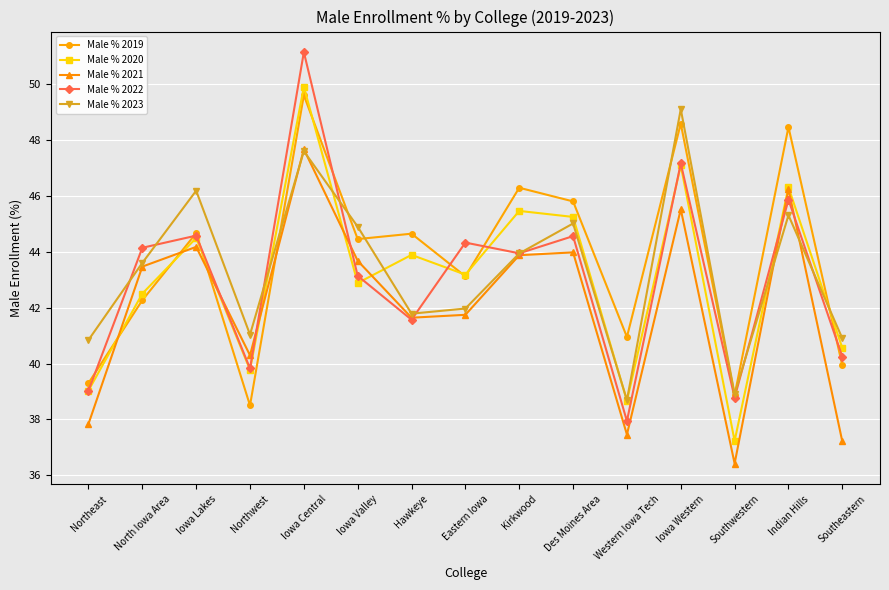

Where does the Male % 2022 series first go above 43?

North Iowa Area